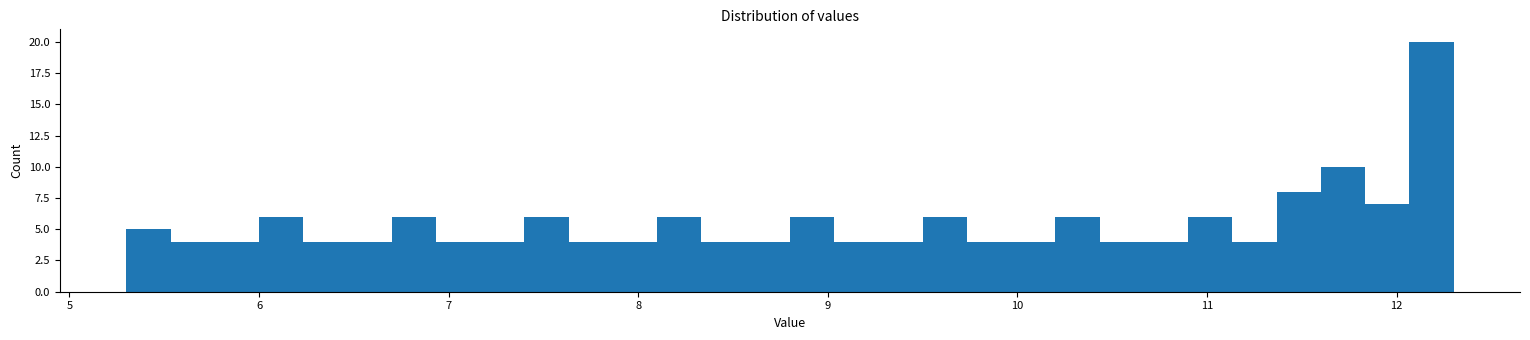

Around what value on the x-axis is the tallest bar? Give the approximate position of its centre, as read against the axis.

12.2